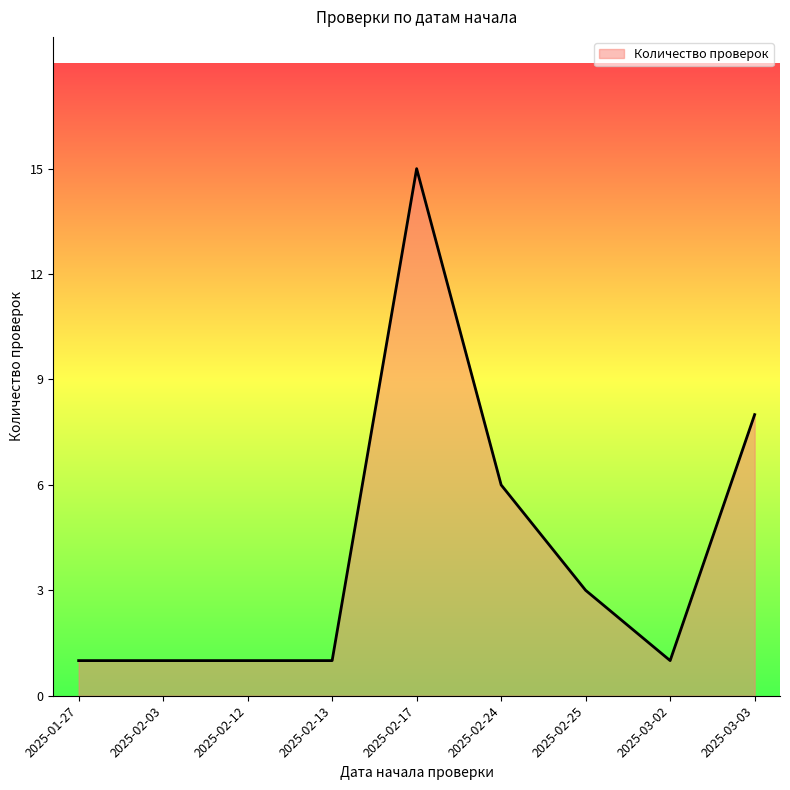

What position from the left is 2025-02-17?

5